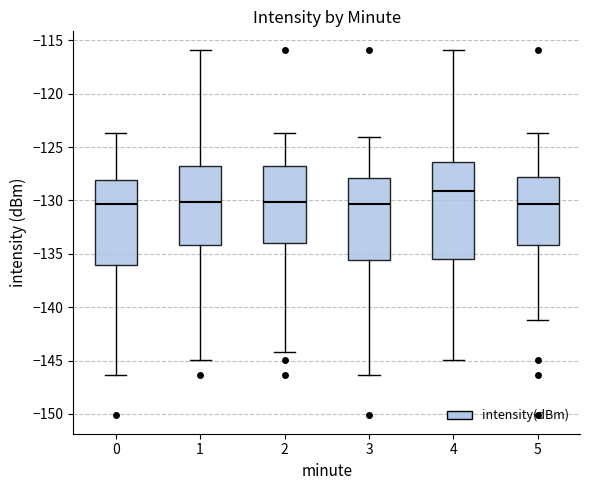

Reading left to right, read every box against the y-axis: the position of its median line, the range the box covers, and the ends of its whiskers. The values are not printed on the chart, so give them approximately, as read against the axis.

0: median -130.5, box -136.0 to -128.0, whiskers -146.5 to -123.5
1: median -130.0, box -134.0 to -127.0, whiskers -145.0 to -116.0
2: median -130.0, box -134.0 to -127.0, whiskers -144.0 to -123.5
3: median -130.5, box -135.5 to -128.0, whiskers -146.5 to -124.0
4: median -129.0, box -135.5 to -126.5, whiskers -145.0 to -116.0
5: median -130.5, box -134.0 to -128.0, whiskers -141.0 to -123.5